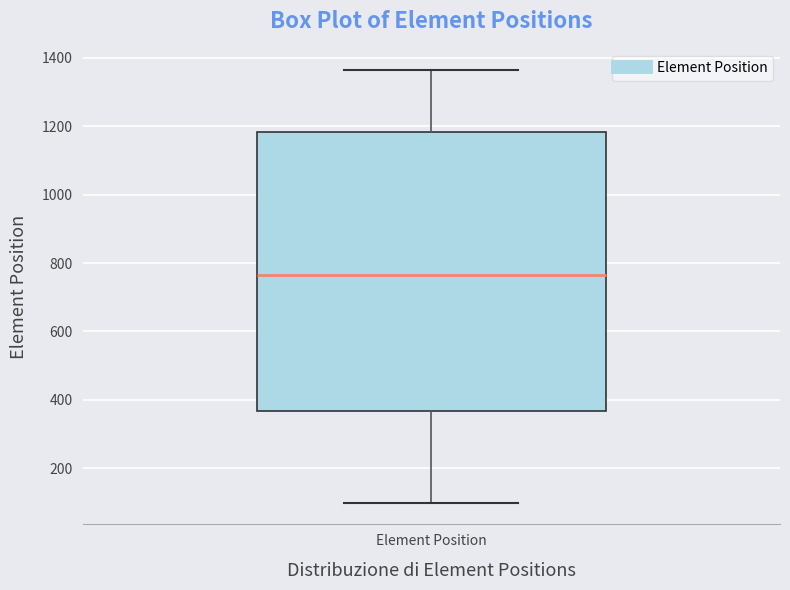

Transcribe this box plot: give where the median line is, the range the box spans, and where the two whiskers end, as read against the y-axis. The values are not printed on the chart, so give them approximately, as read against the axis.

median 760, box 360 to 1180, whiskers 100 to 1360